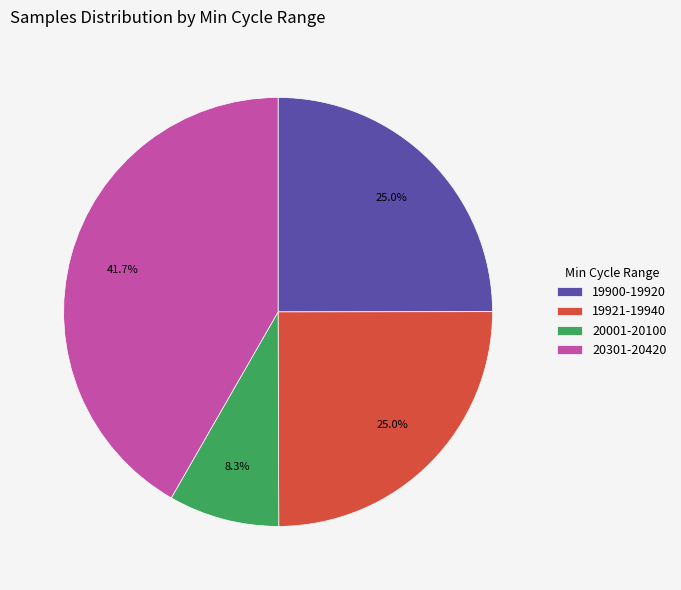

Which category has the smallest portion of the pie?

20001-20100